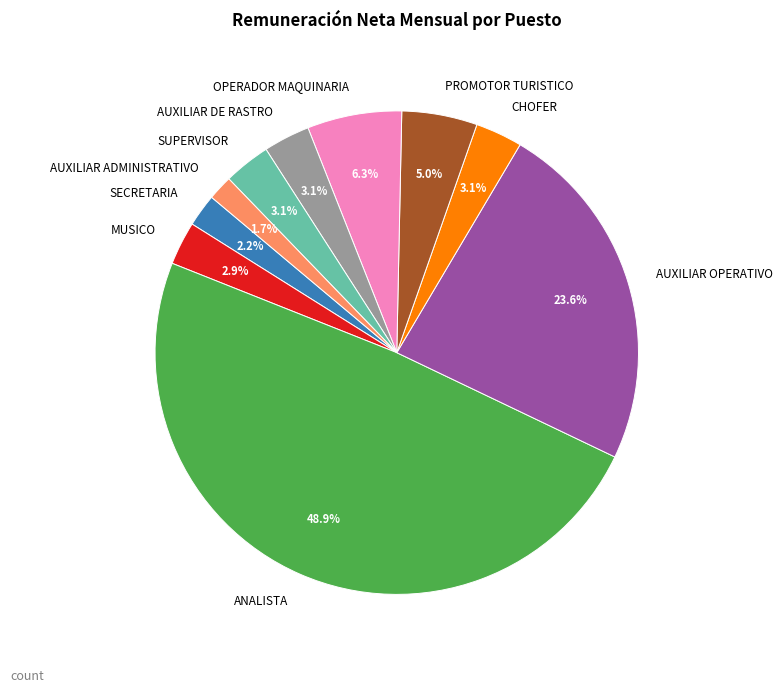

Is there a majority slice in this chart?

No